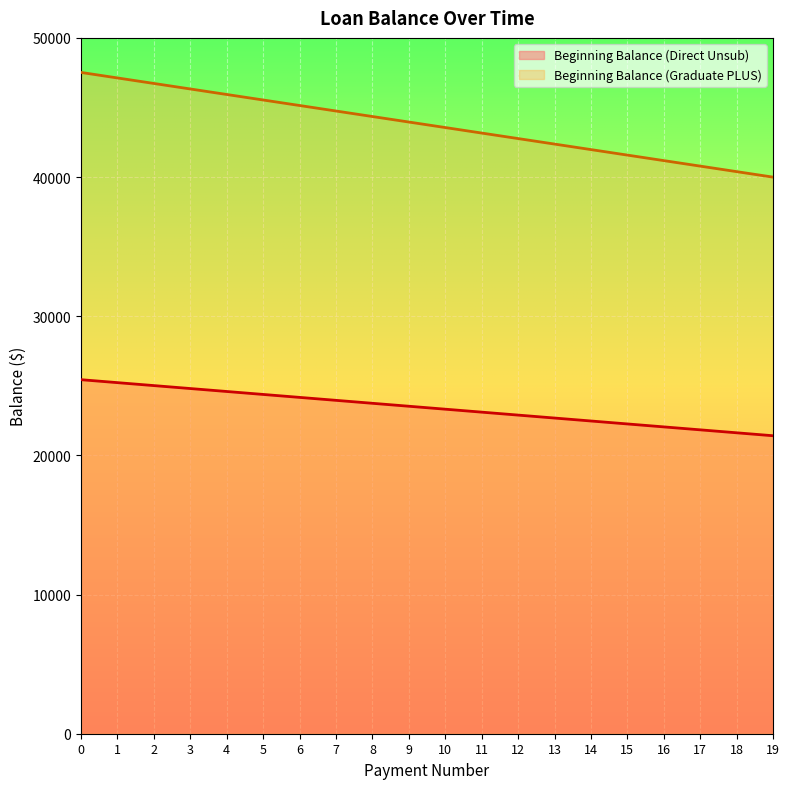

What are all the series names shown in the legend?

Beginning Balance (Direct Unsub), Beginning Balance (Graduate PLUS)